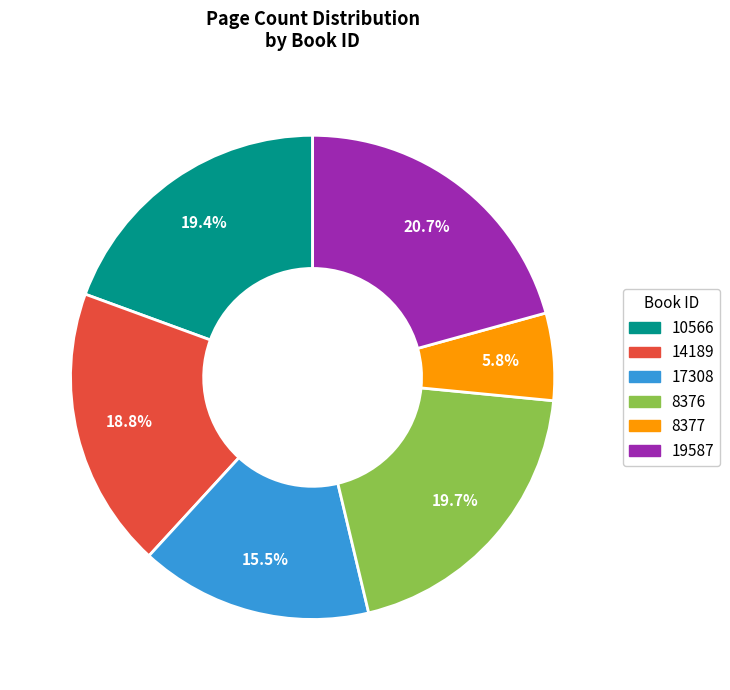

Count the number of slices in the pie.

6